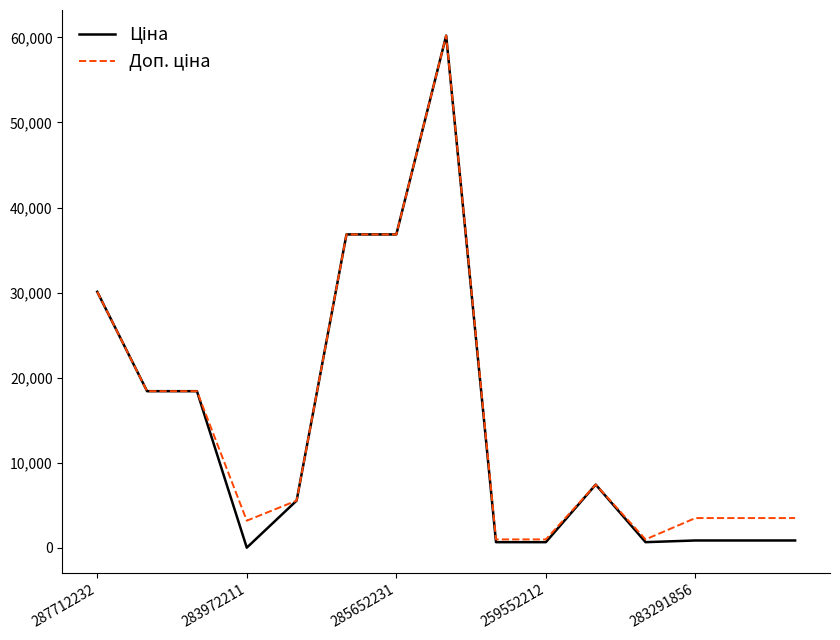

Does the chart display data point markers on the line(s)?

No